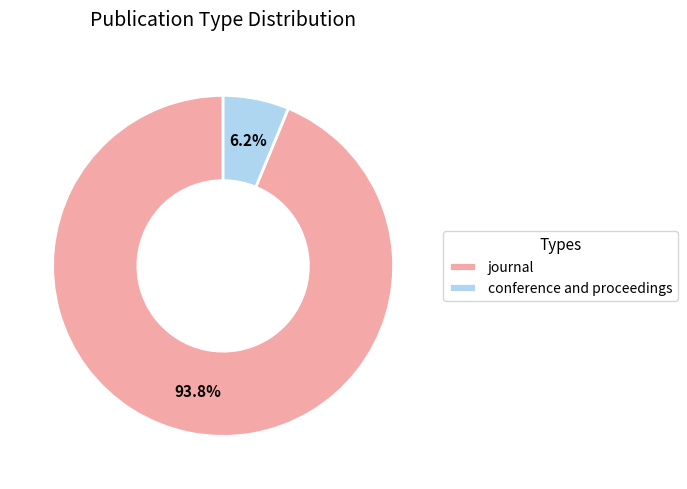

To the nearest percent, what portion does journal represent?

94%